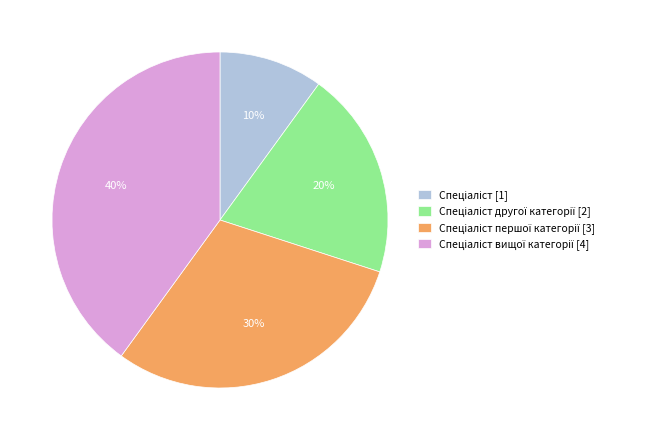

To the nearest percent, what is the difference between the largest and smallest slice percentages?

30%